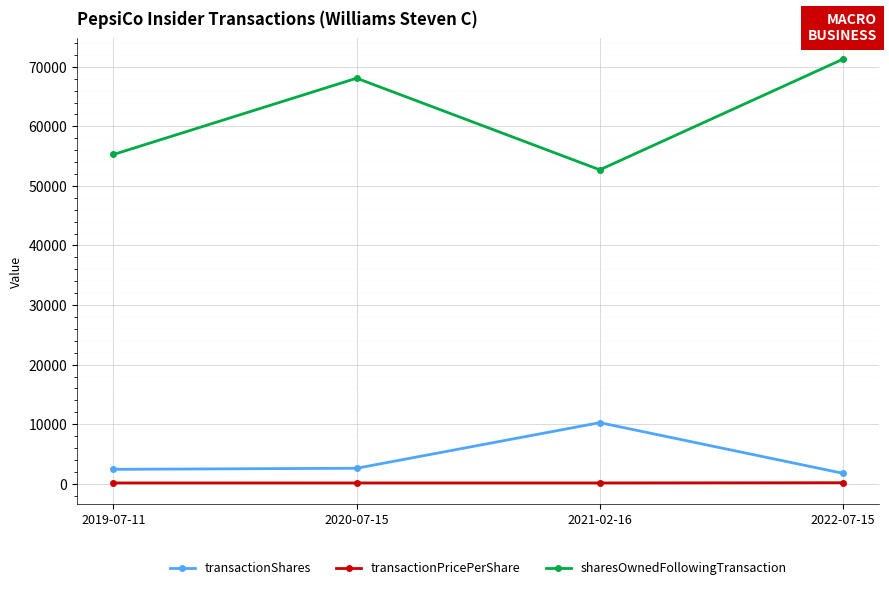

Is the value of transactionShares at 2020-07-15 greater than the value of transactionPricePerShare at 2022-07-15?

Yes